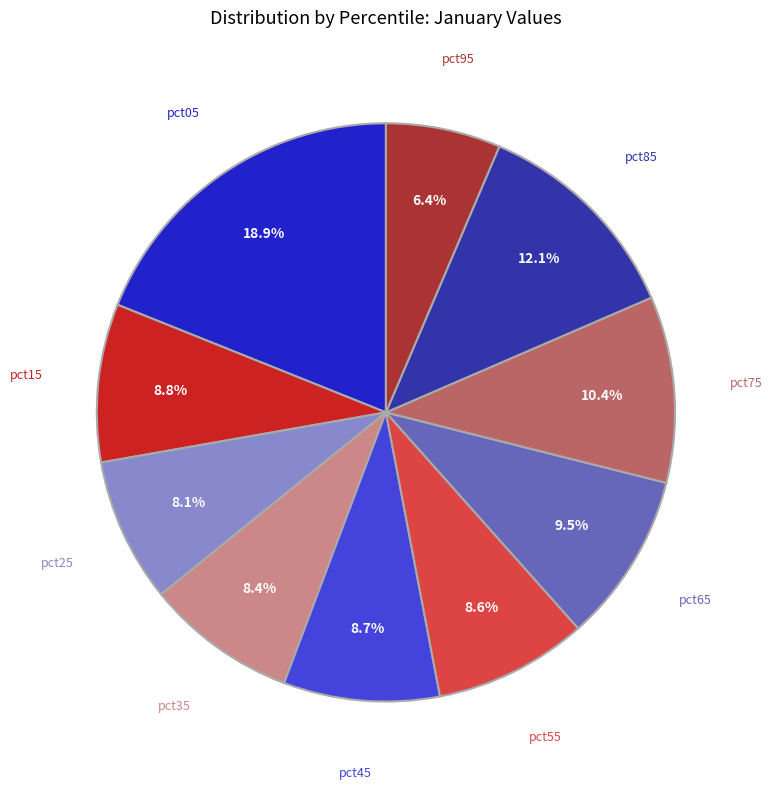

Is there a majority slice in this chart?

No